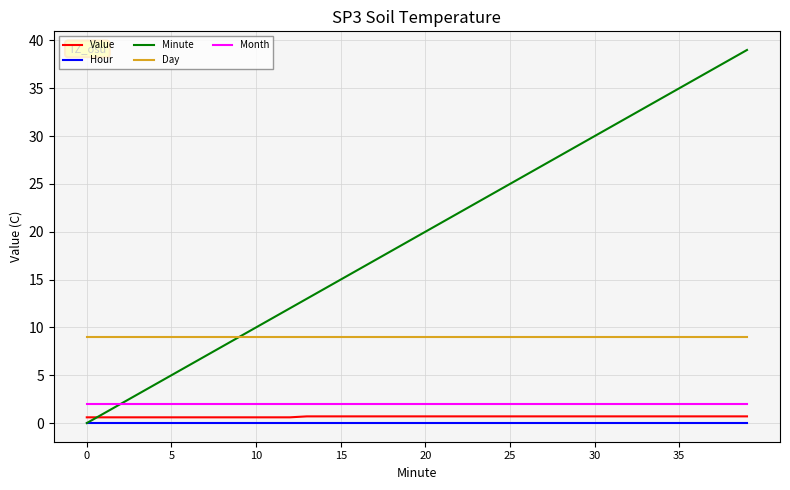

Which series has the largest total across all categories?

Minute